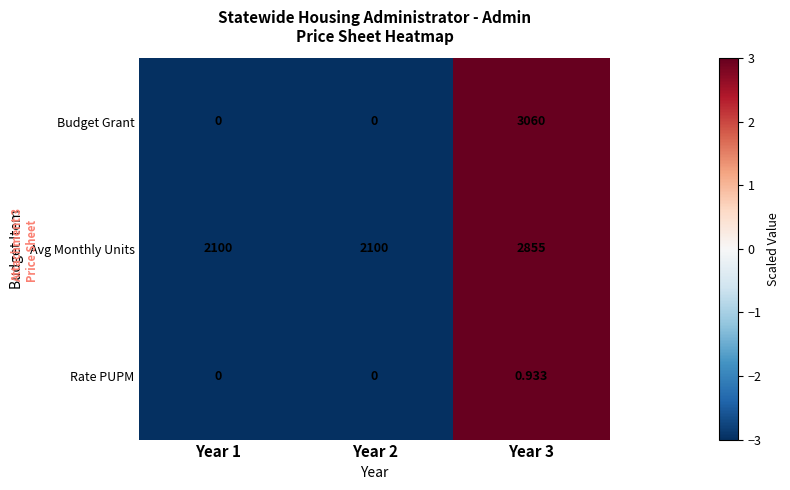

Rank the series by their maximum value, from highest to lowest.

Budget Grant, Avg Monthly Units, Rate PUPM